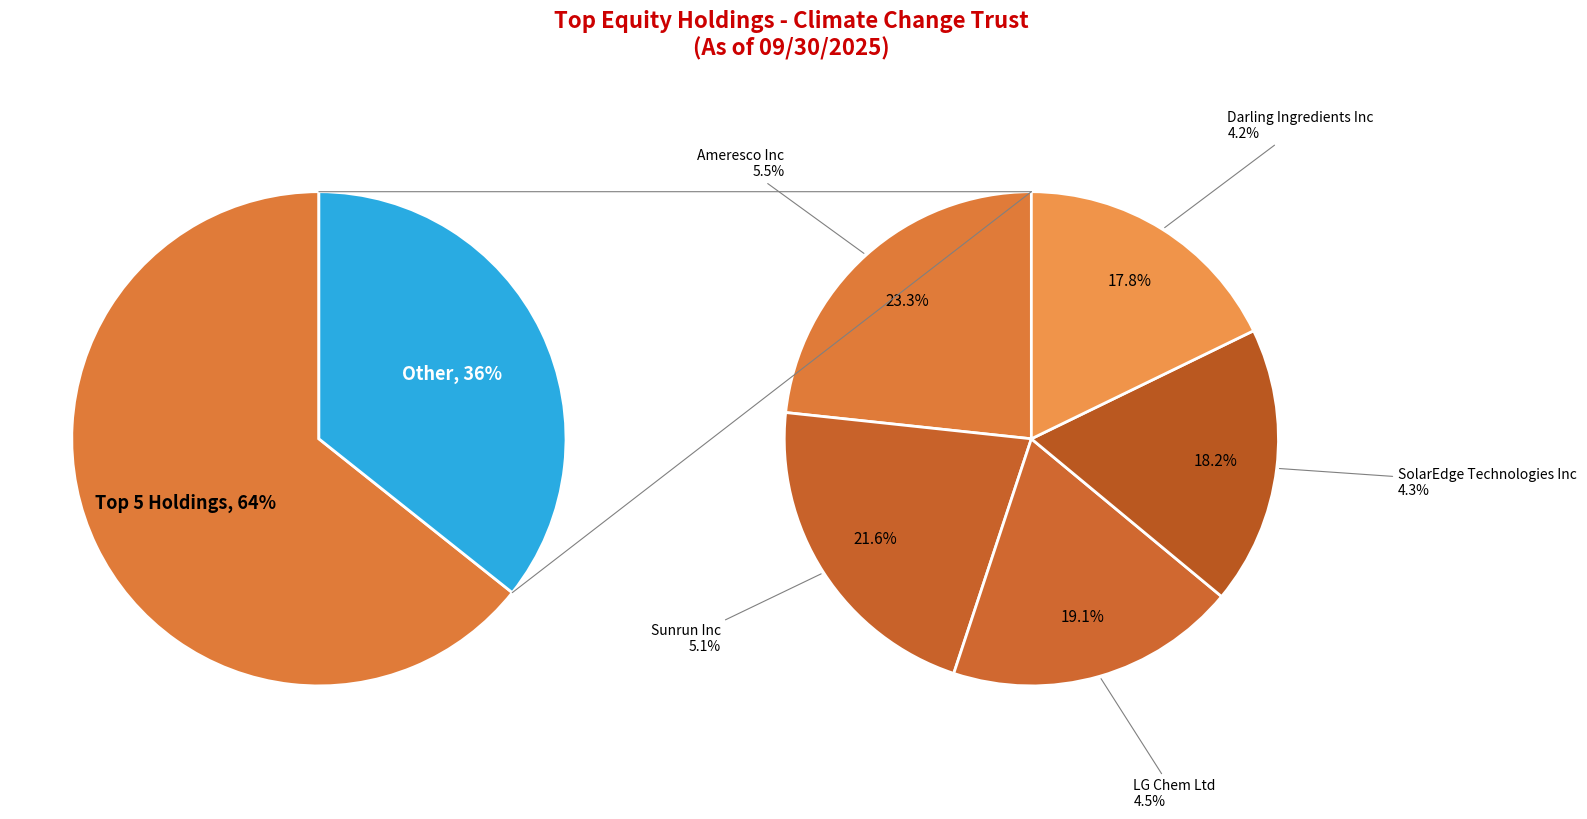

What is the largest slice in the pie chart?

Ameresco Inc